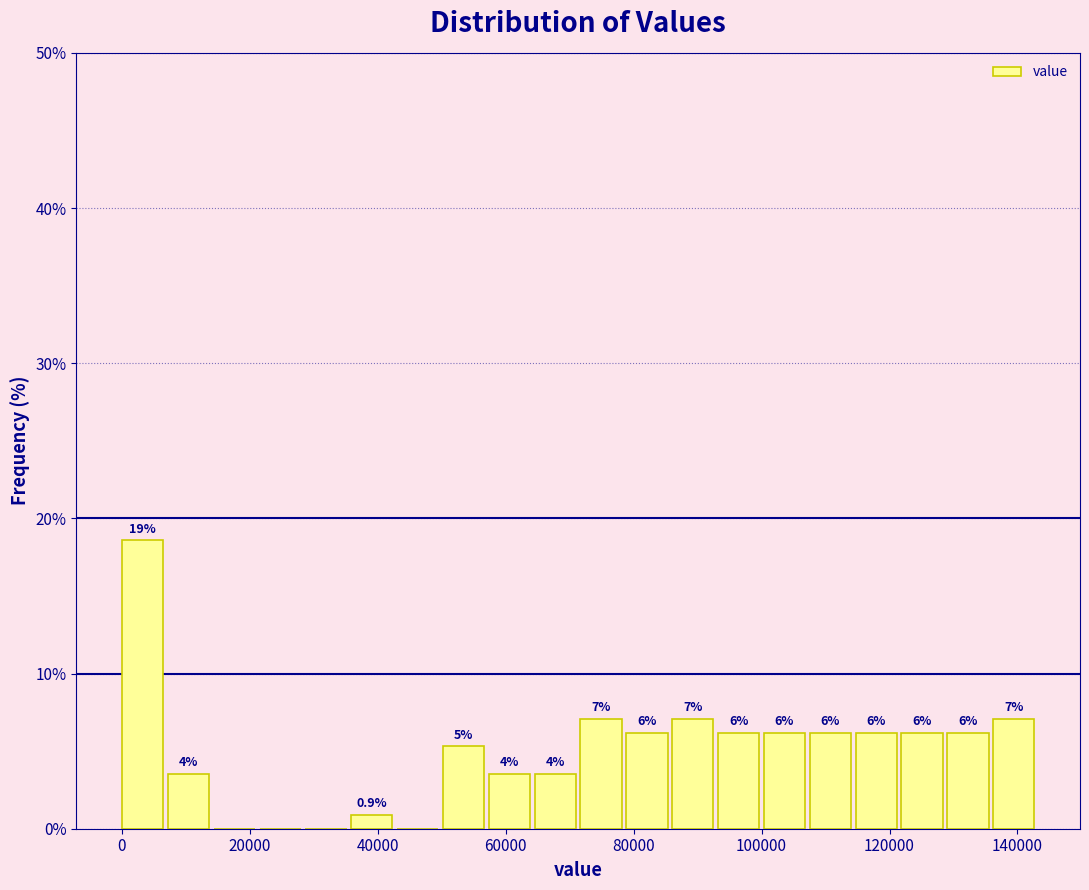

Read against the x-axis, roughly where is the centre of the tallest bar?

4000